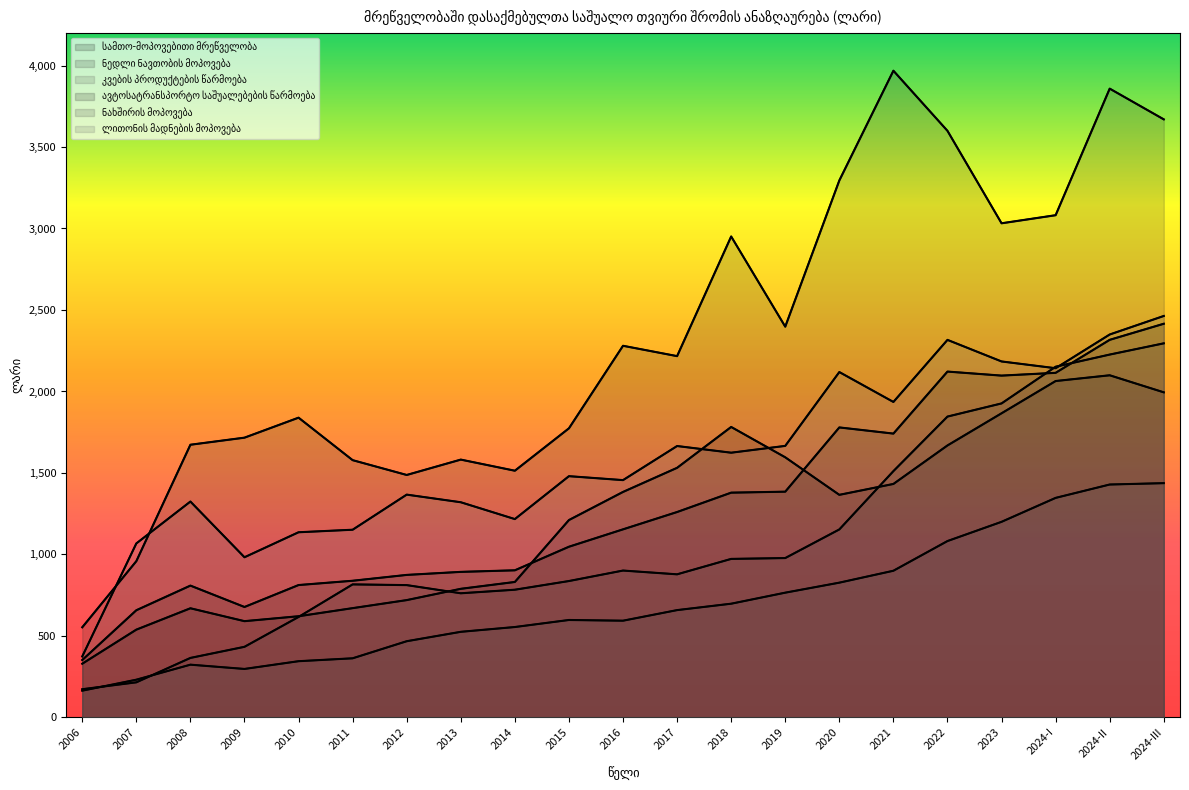

What is the total value across all series at 2024-III?

14276.3